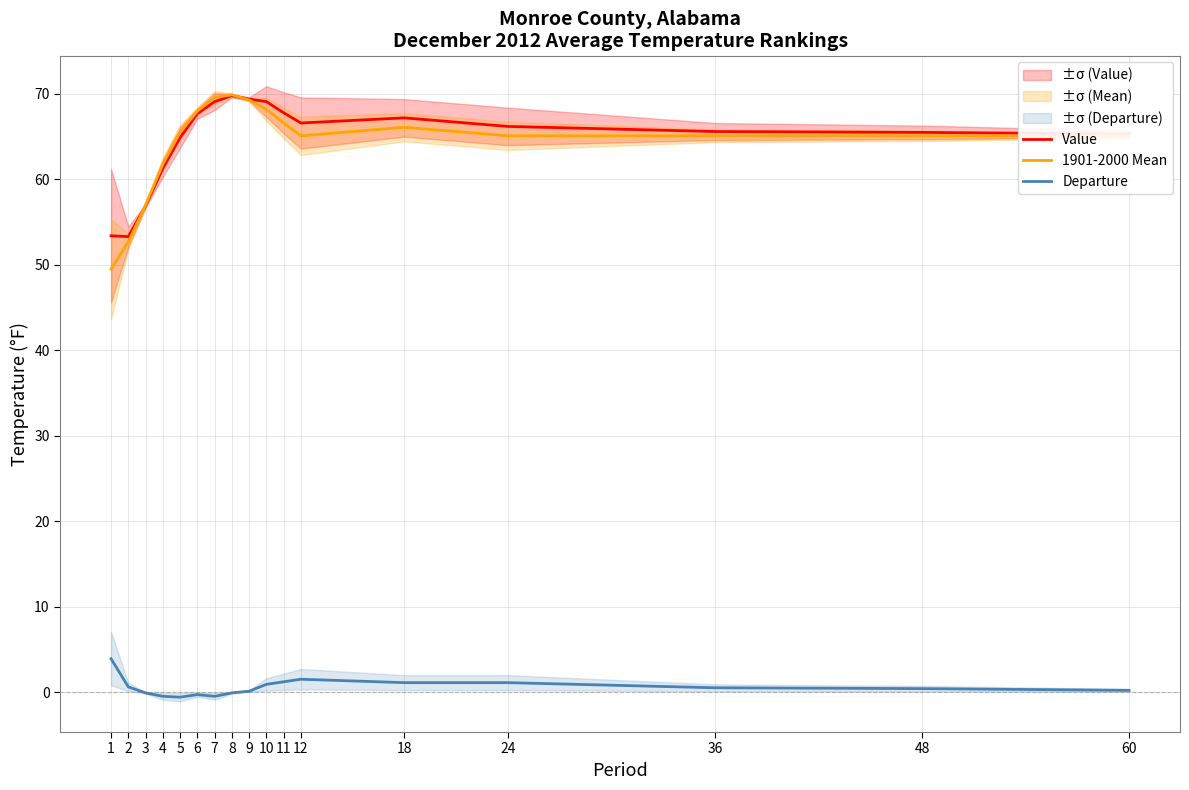

Rank the categories by Value value from highest to lowest.

8, 9, 7, 10, 11, 6, 18, 12, 24, 36, 48, 60, 5, 4, 3, 1, 2